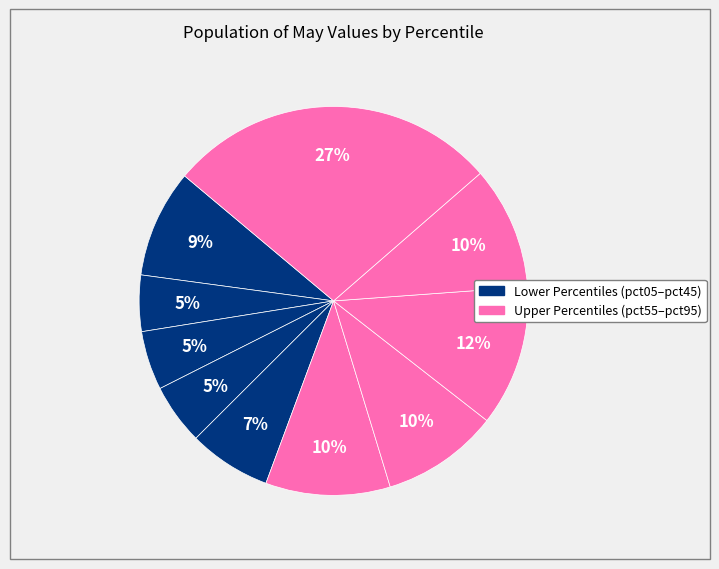

How many slices are in this pie chart?

10